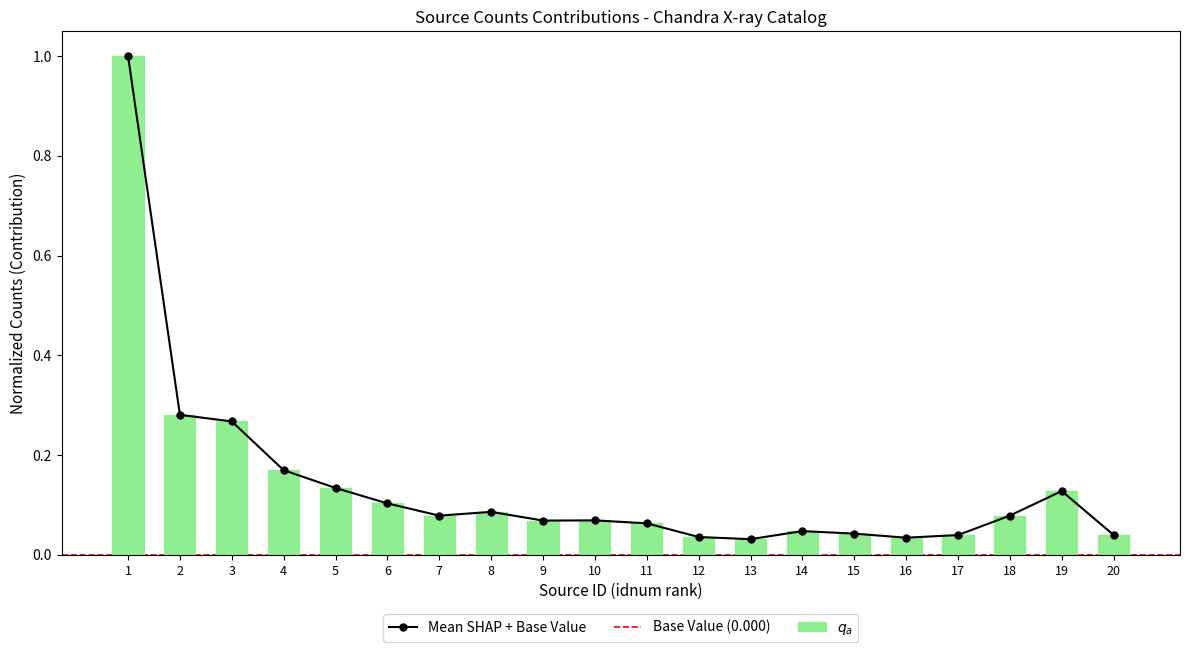

What is the average value?

0.1